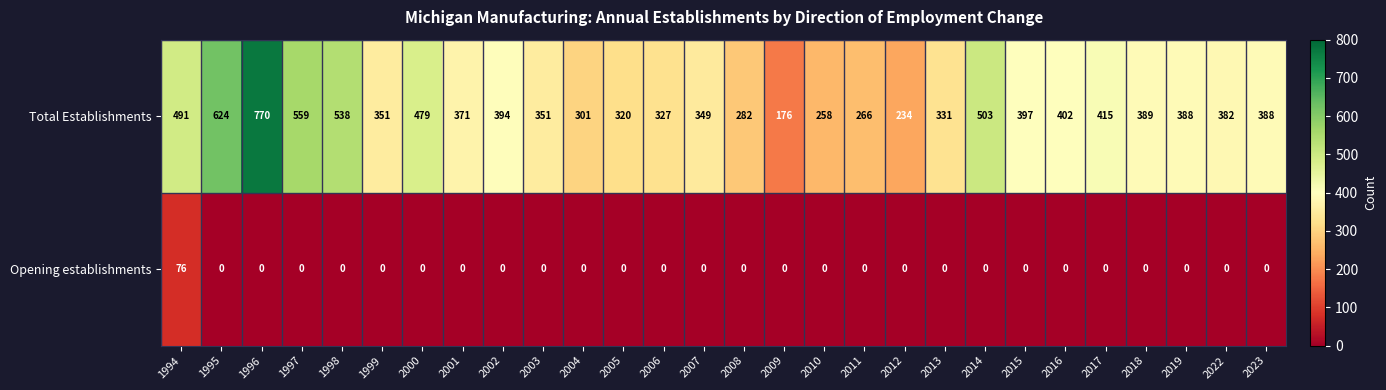

The Opening establishments series shows 0 at 2003. True or false?

True